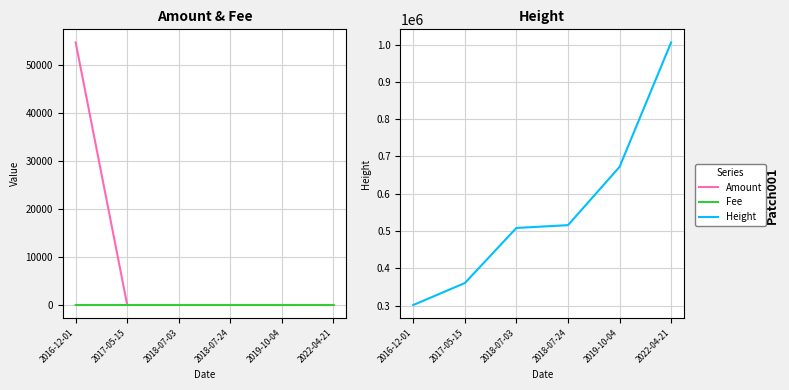

What is the label of the 4th point from the left?

2018-07-24